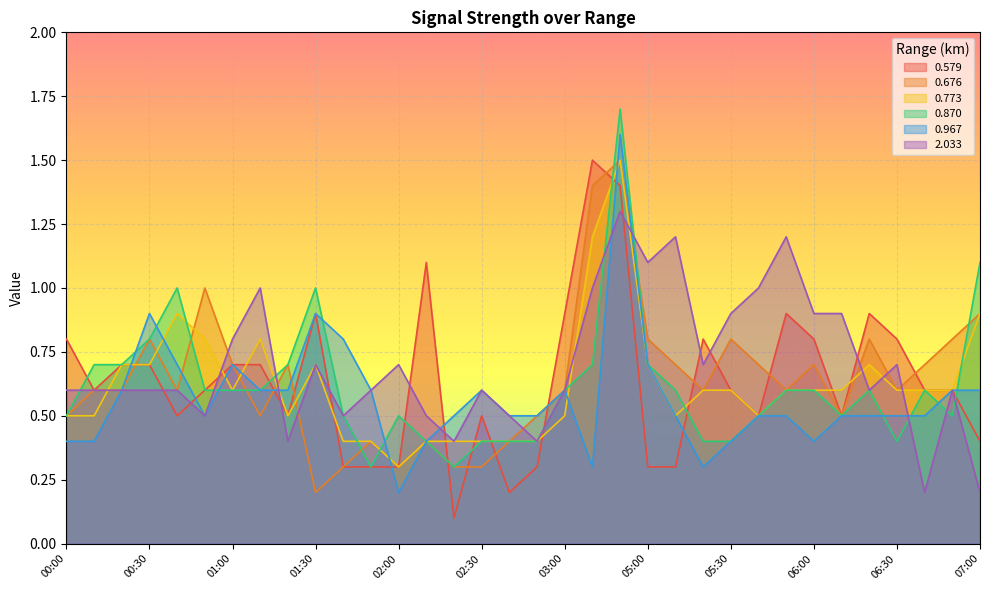

At how many categories does at least one series exceed 0?

34